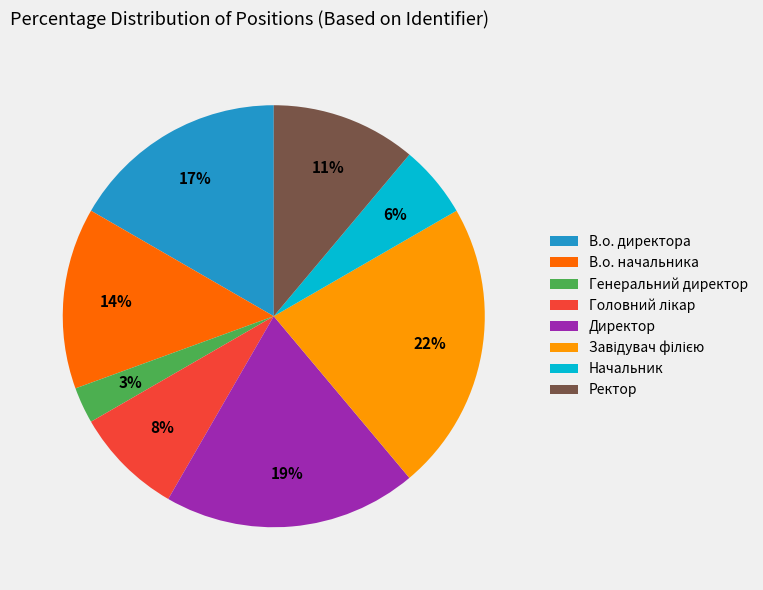

Is there any slice that represents more than half of the pie?

No